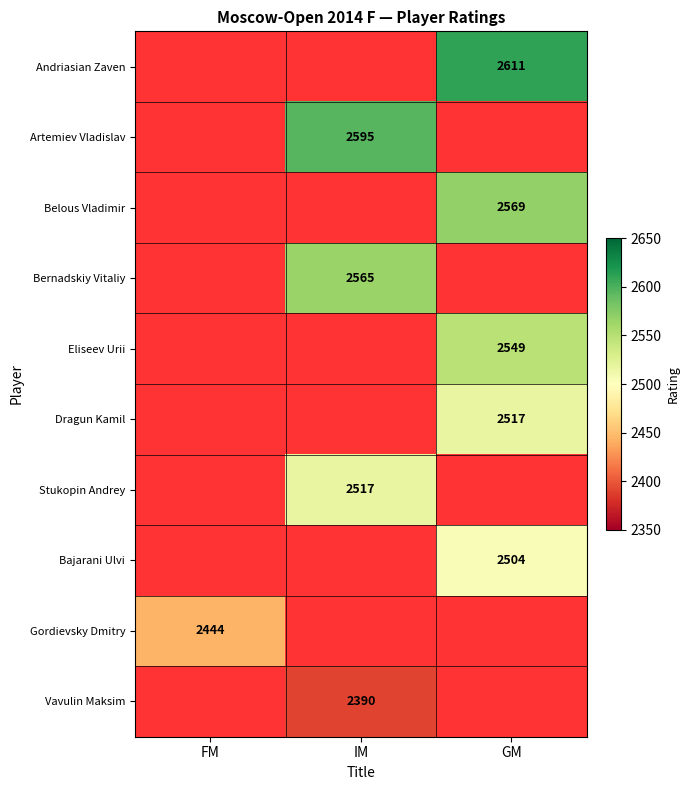

The value of Artemiev Vladislav at IM is 589. True or false?

False